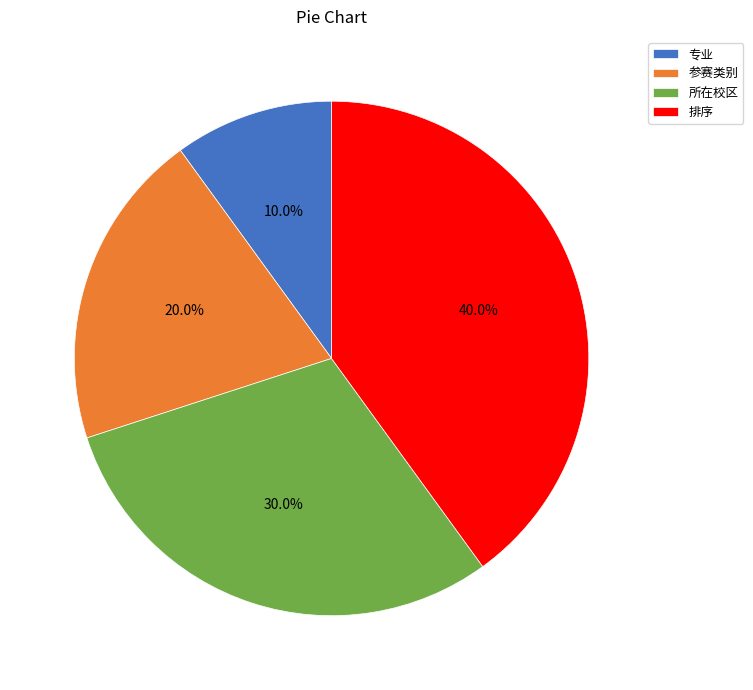

To the nearest percent, what percentage of the pie is 排序?

40%